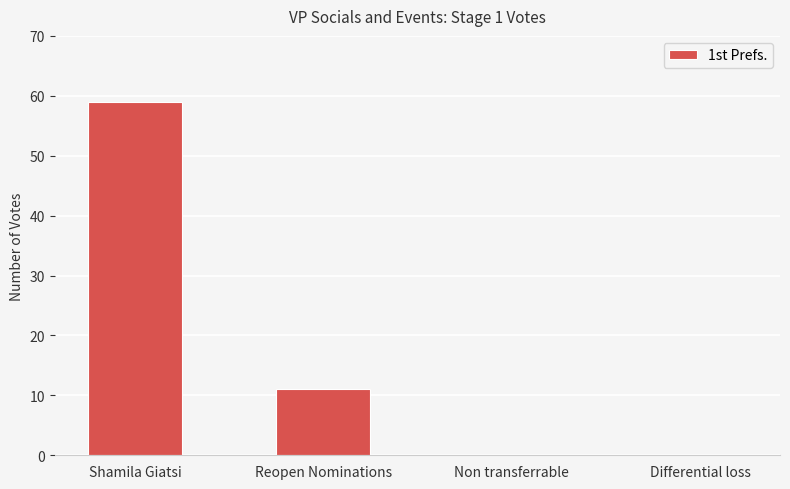

What is the ratio of the value at Reopen Nominations to the value at Shamila Giatsi?

0.2